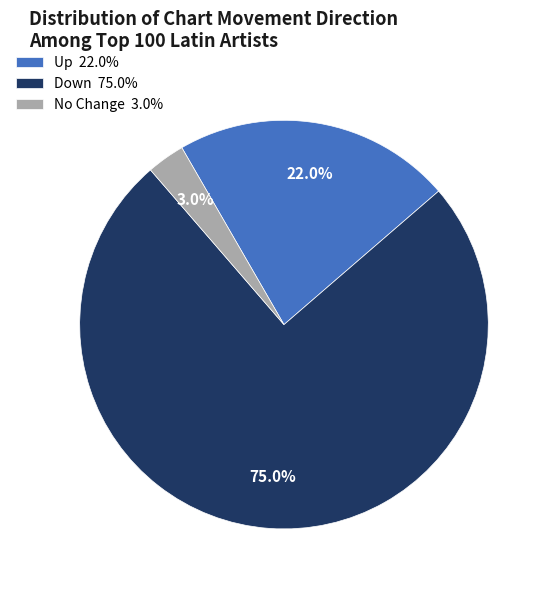

Which slice represents more than half of the pie?

Down 75.0%